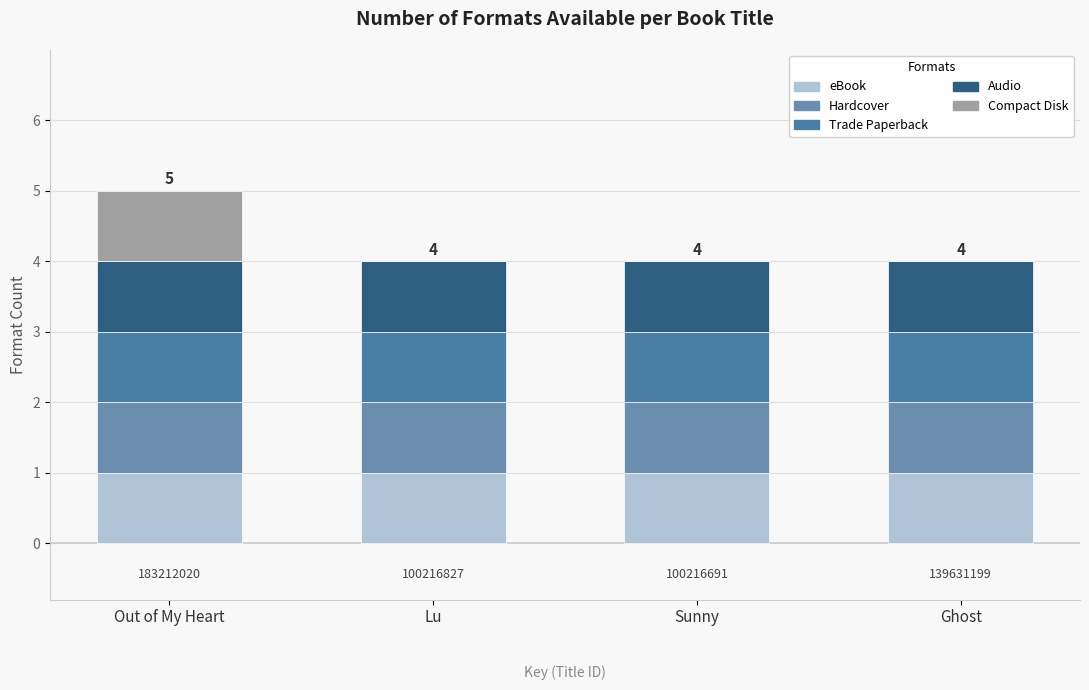

How many distinct data groups are displayed?

5